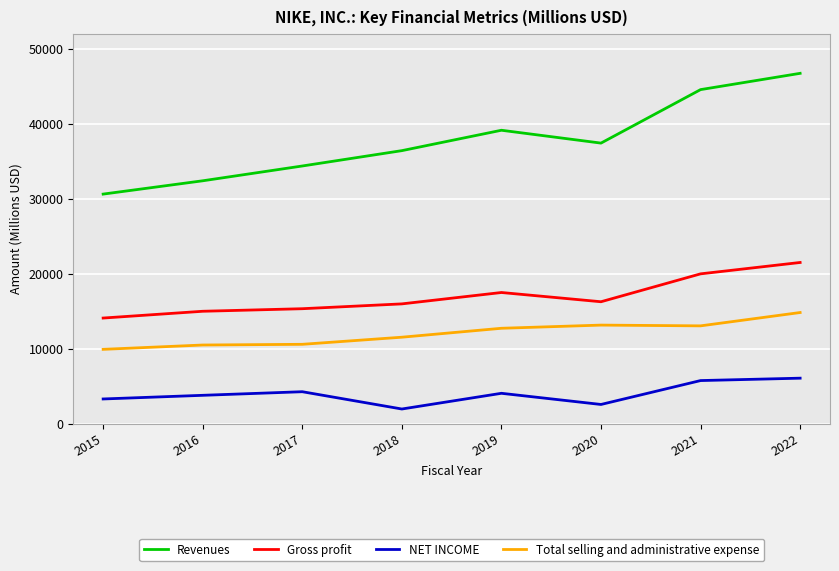

How many distinct data groups are displayed?

4